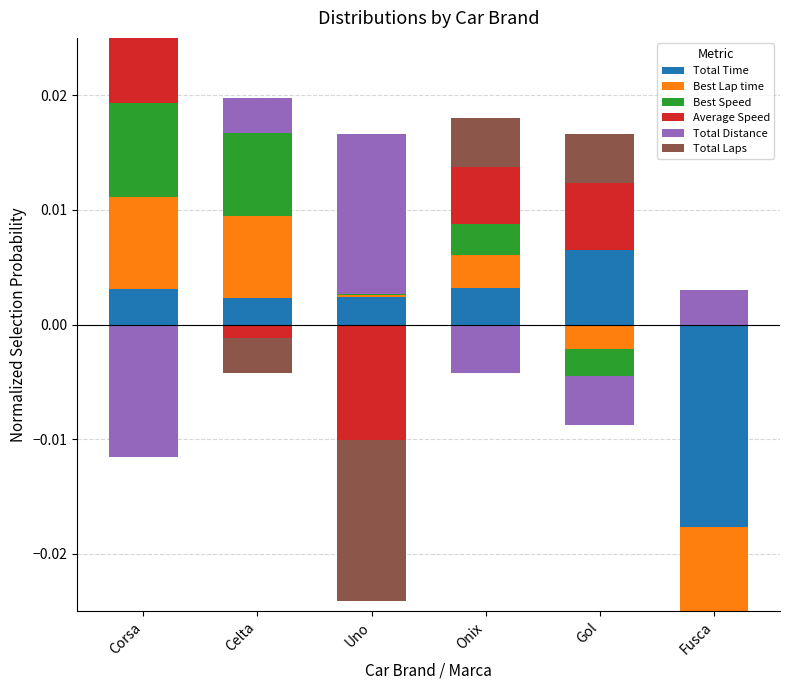

What are all the series names shown in the legend?

Total Time, Best Lap time, Best Speed, Average Speed, Total Distance, Total Laps